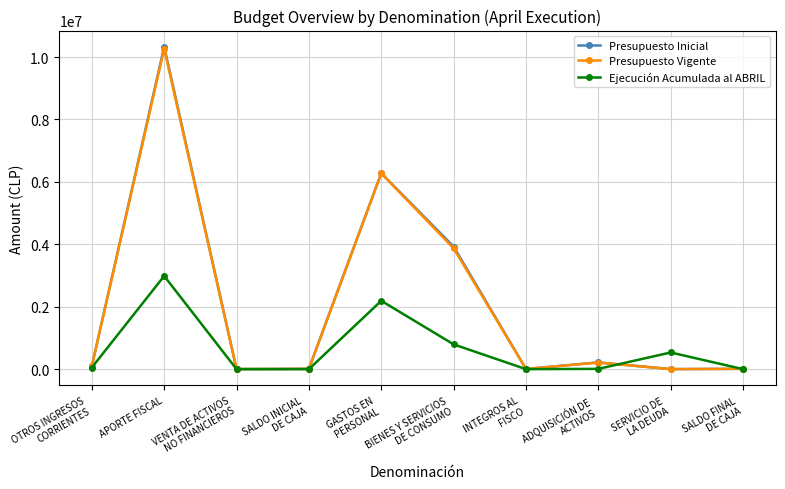

What is the spread (max minus min) of values at OTROS INGRESOS
CORRIENTES?

43051